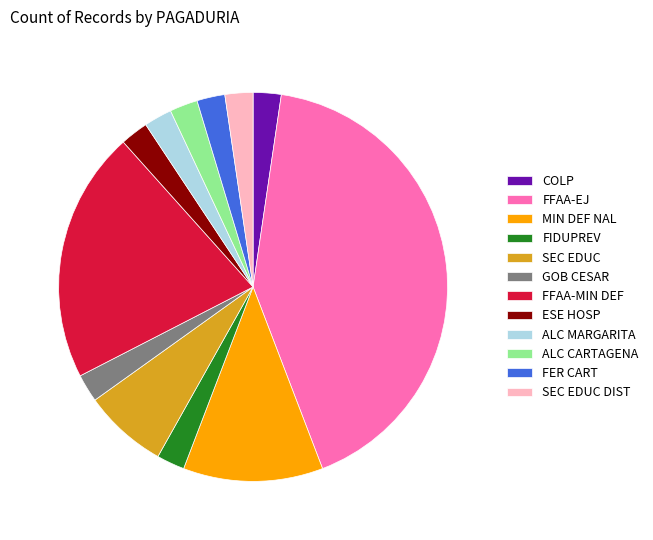

Which slice is the largest?

FFAA-EJ